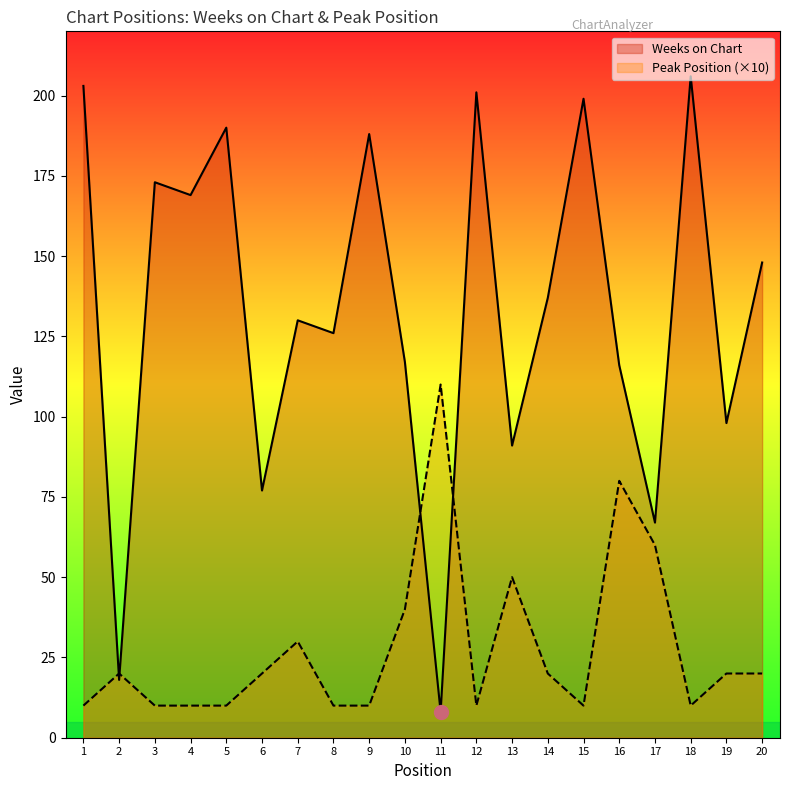

At which label does Weeks on Chart reach its peak?

18